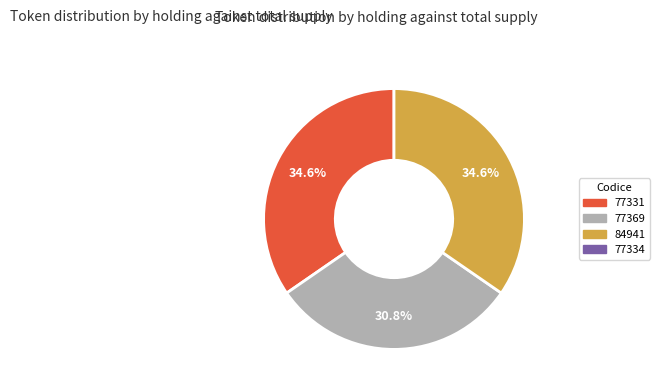

How many slices are in this pie chart?

3